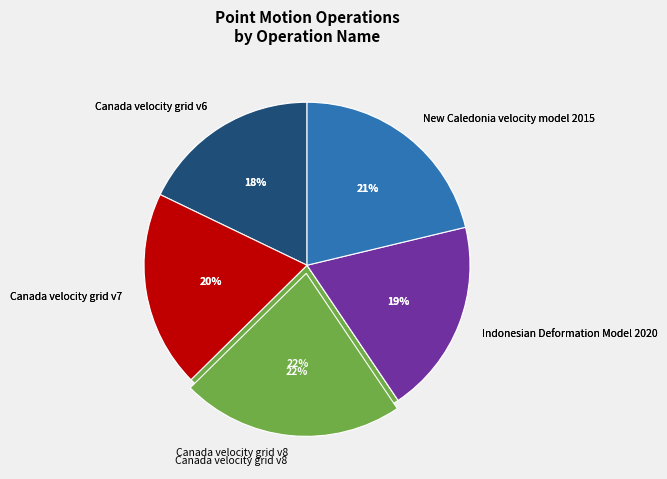

What is the largest slice in the pie chart?

Canada velocity grid v8